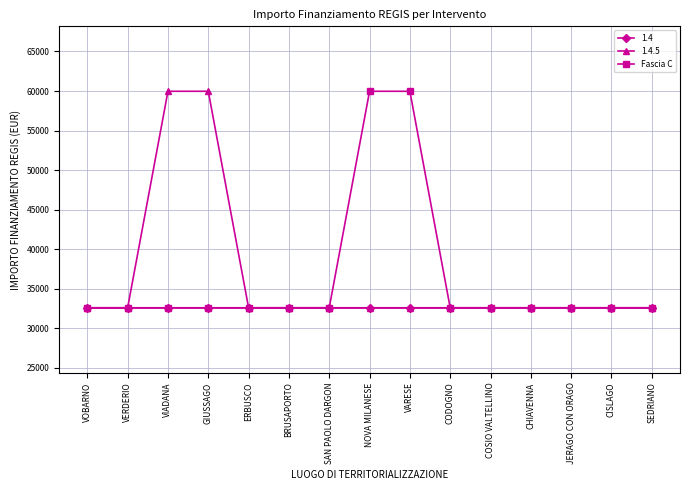

True or false: 1.4 has a value of 32589 at CODOGNO.

True